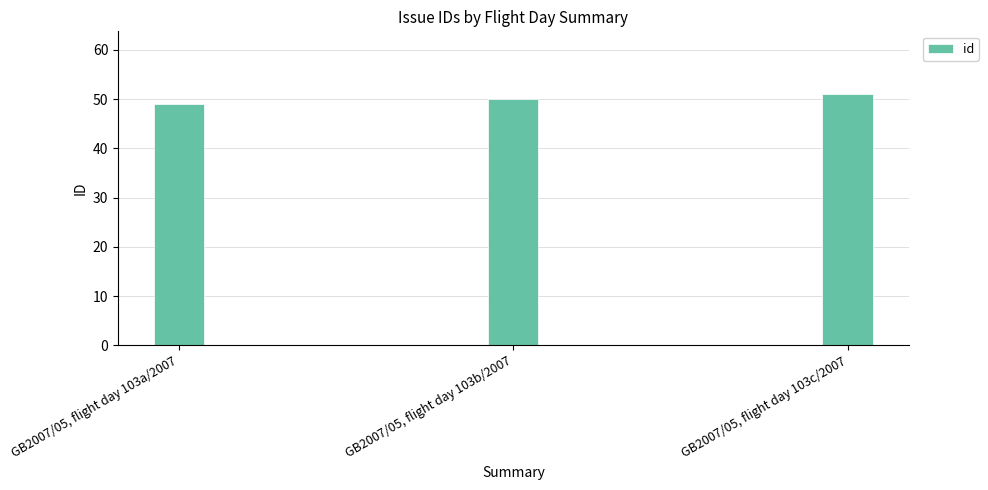

Reading left to right, transcribe all the data shown in this chart.

GB2007/05, flight day 103a/2007=49	GB2007/05, flight day 103b/2007=50	GB2007/05, flight day 103c/2007=51